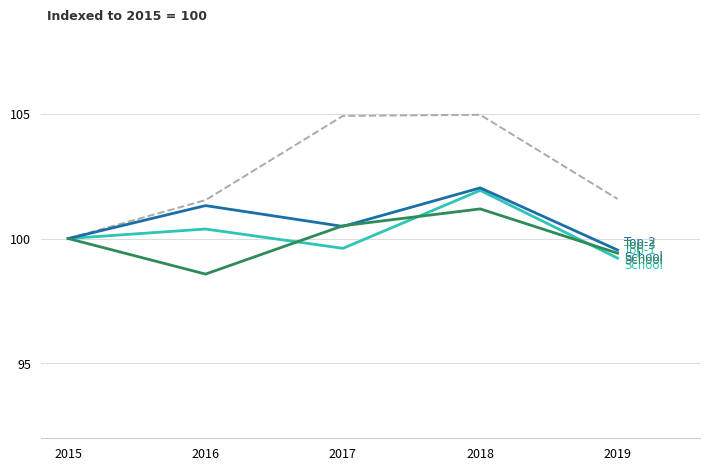

What is the greatest value displayed?

105.0